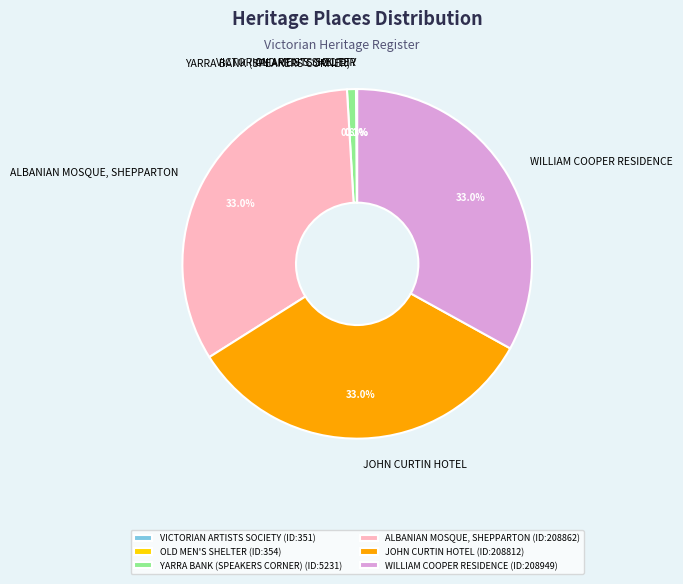

Do ALBANIAN MOSQUE, SHEPPARTON and JOHN CURTIN HOTEL together represent more than half of the pie?

Yes